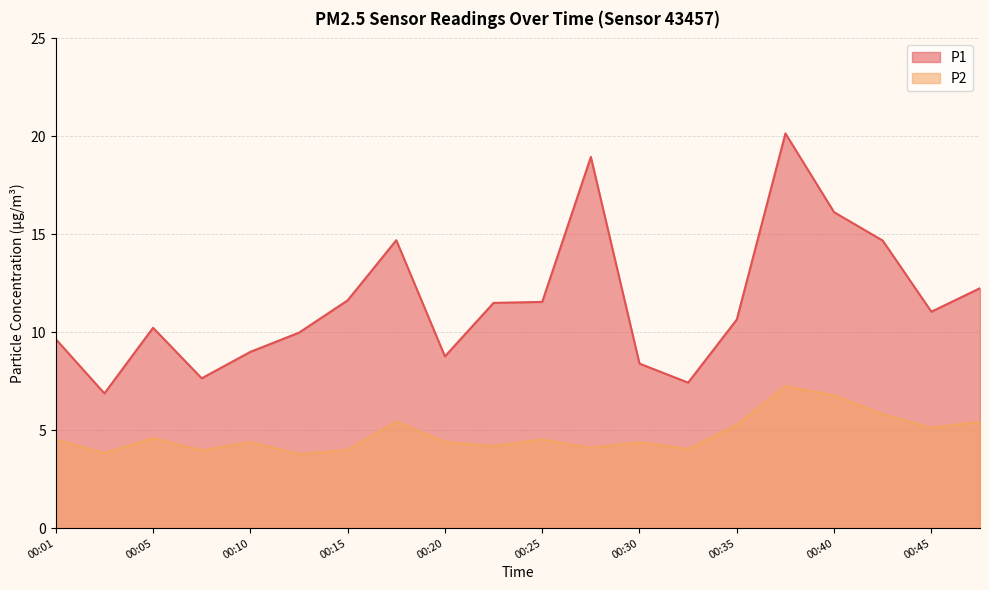

Does the chart have visible grid lines?

Yes